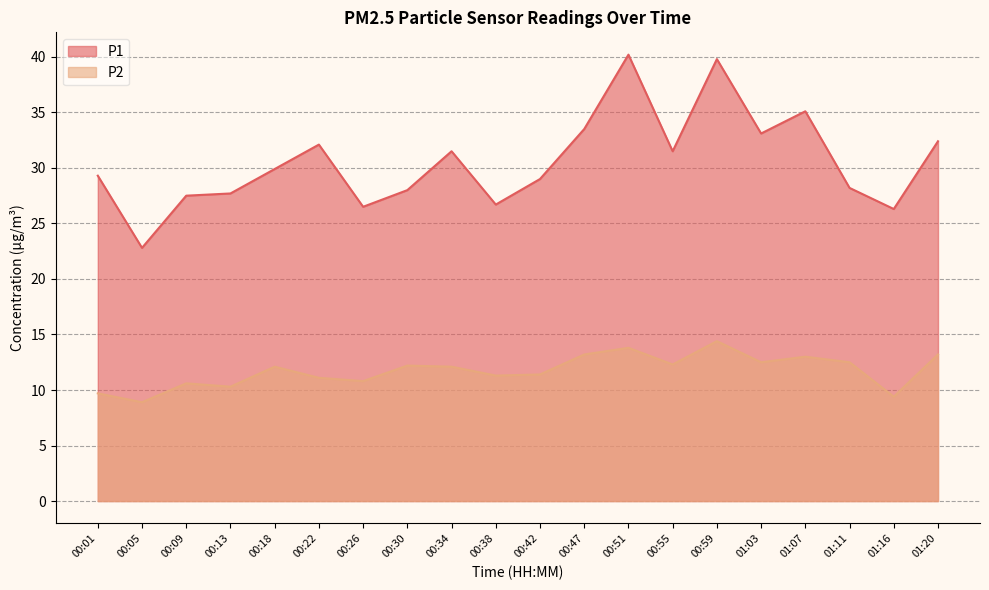

Which series has the largest range (max minus min)?

P1